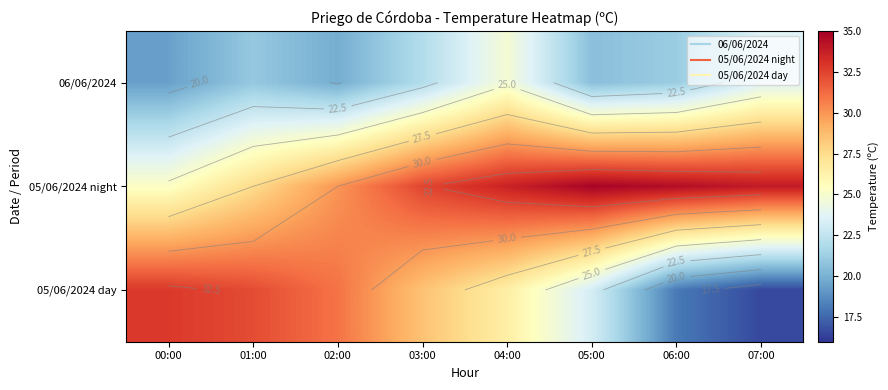

True or false: 05/06/2024 day has a value of 23.2 at 05:00.

True